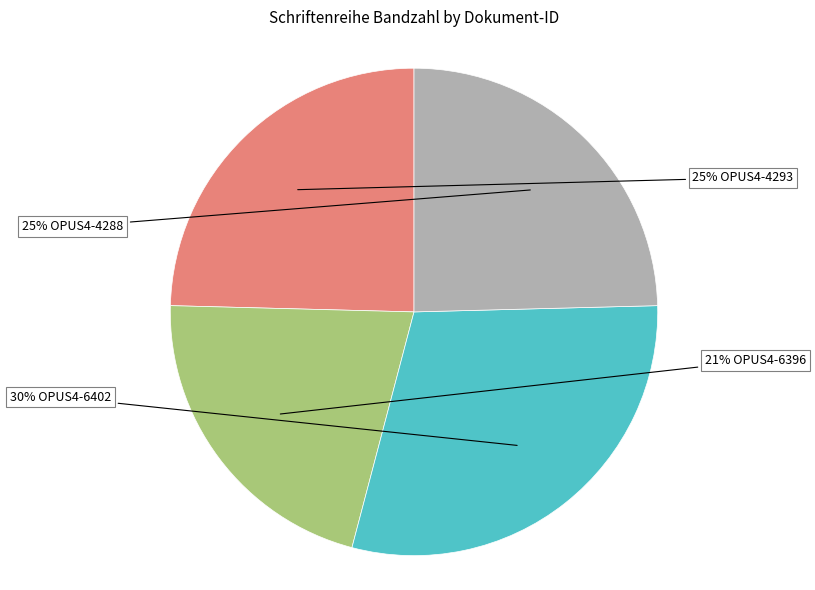

Does any single category account for the majority?

No